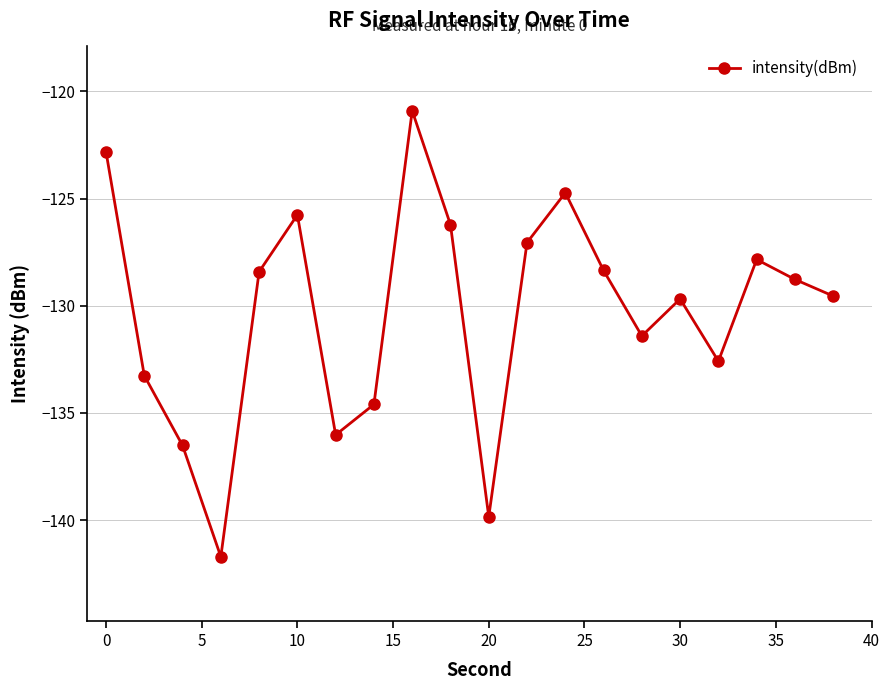

What is the minimum value shown in the chart?

-141.7